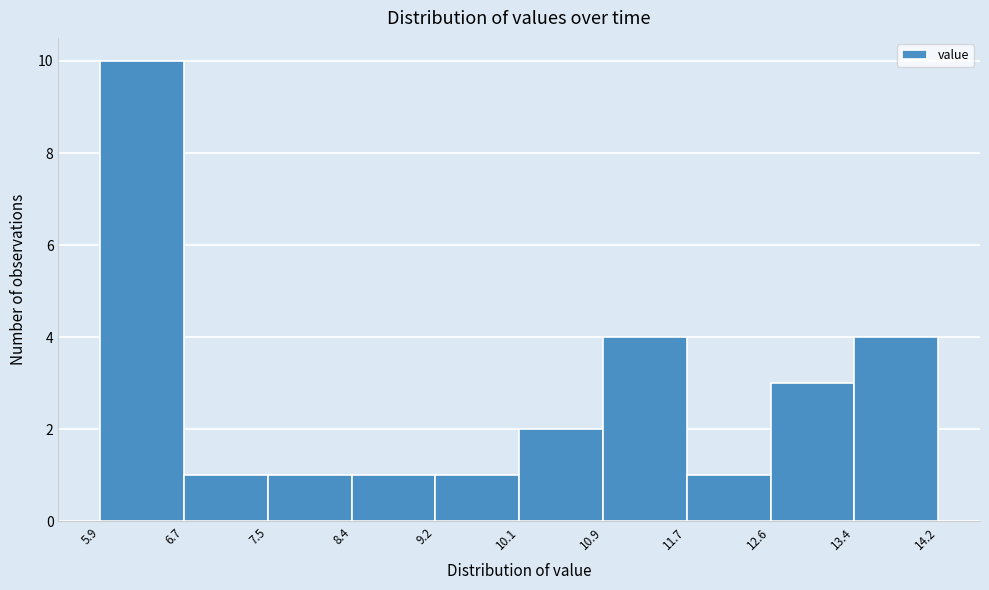

Reading left to right, list every bar in this chart as the range it spans on the x-axis followed by its height. The values are not printed on the chart, so give them approximately, as read against the axis.

5.9 to 6.7: 10
6.7 to 7.5: 1
7.5 to 8.4: 1
8.4 to 9.2: 1
9.2 to 10.1: 1
10.1 to 10.9: 2
10.9 to 11.7: 4
11.7 to 12.6: 1
12.6 to 13.4: 3
13.4 to 14.2: 4